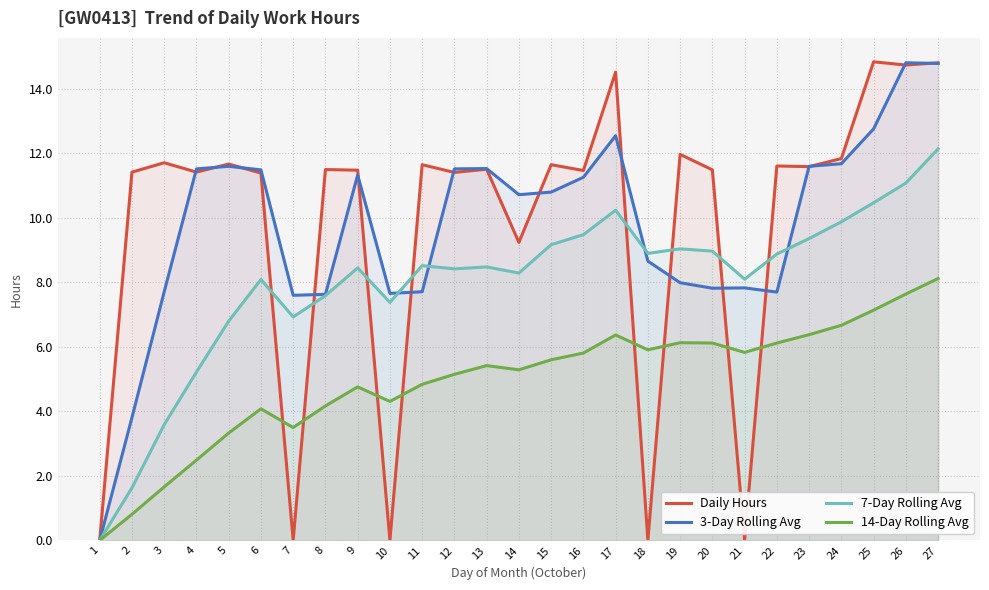

How many lines are shown in the chart?

4